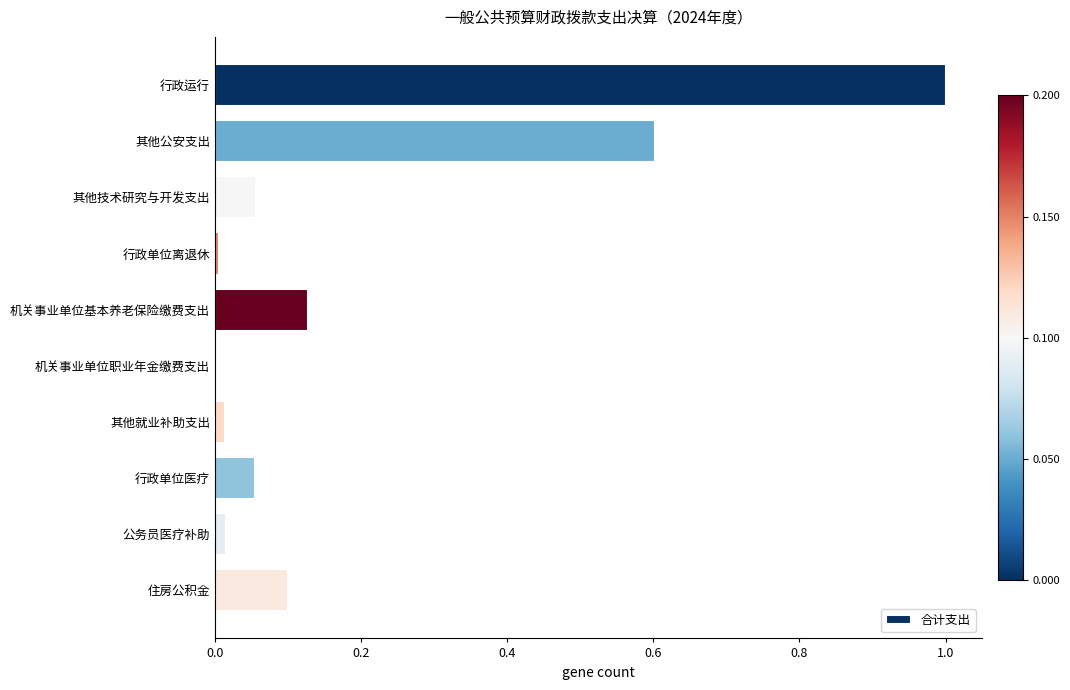

Between 其他公安支出 and 其他就业补助支出, which is larger?

其他公安支出